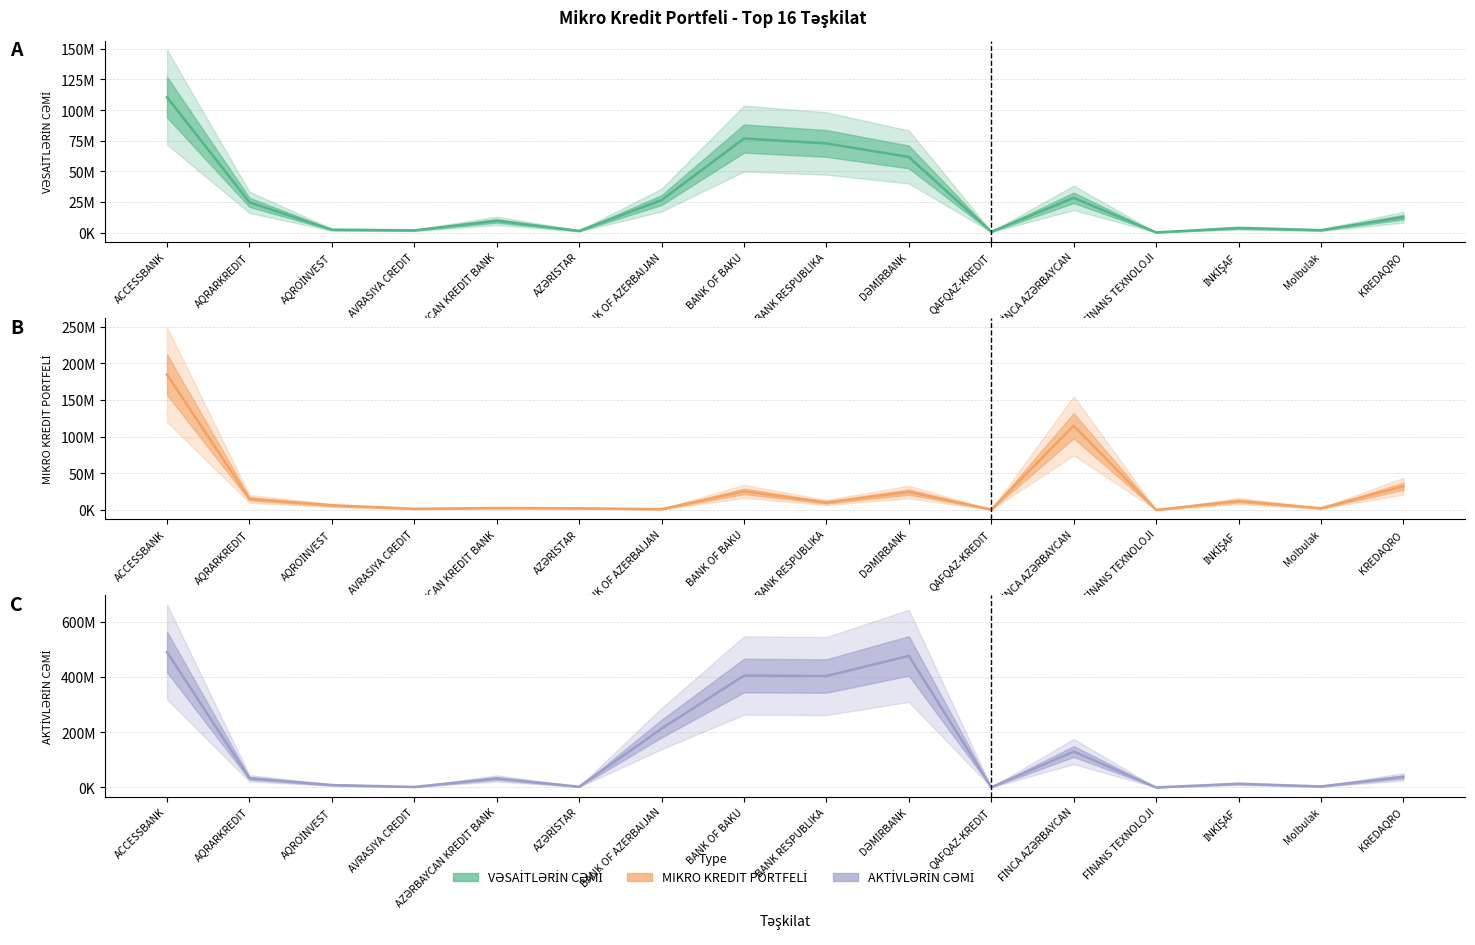

Which series ends up on top after the final intersection of MIKRO KREDIT PORTFELİ (line) and VƏSAİTLƏRİN CƏMİ (line)?

MIKRO KREDIT PORTFELİ (line)